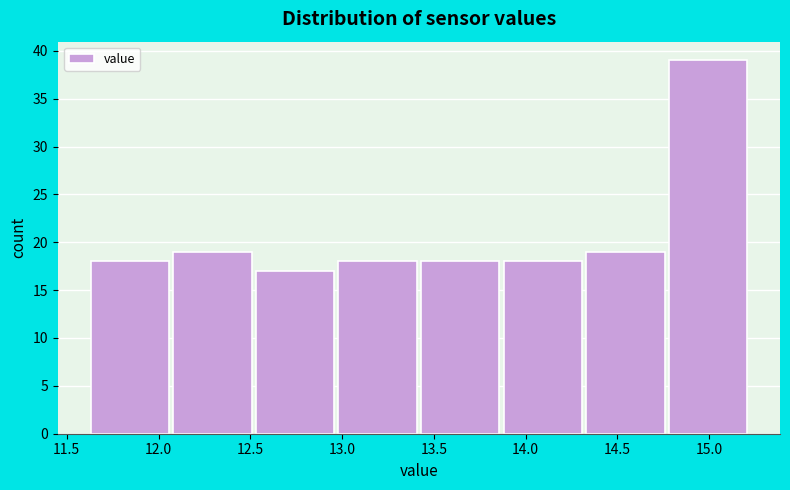

Over which range of the x-axis is the bar tallest?

14.78 to 15.23